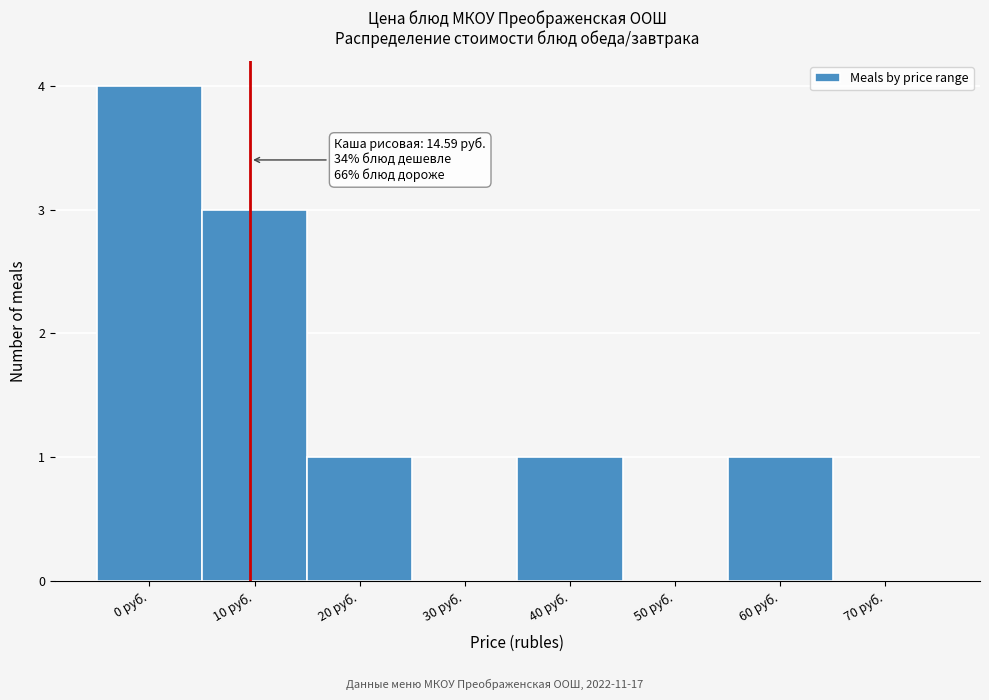

Reading left to right, list all the values displayed in this chart.

0 руб.=4	10 руб.=3	20 руб.=1	30 руб.=0	40 руб.=1	50 руб.=0	60 руб.=1	70 руб.=0